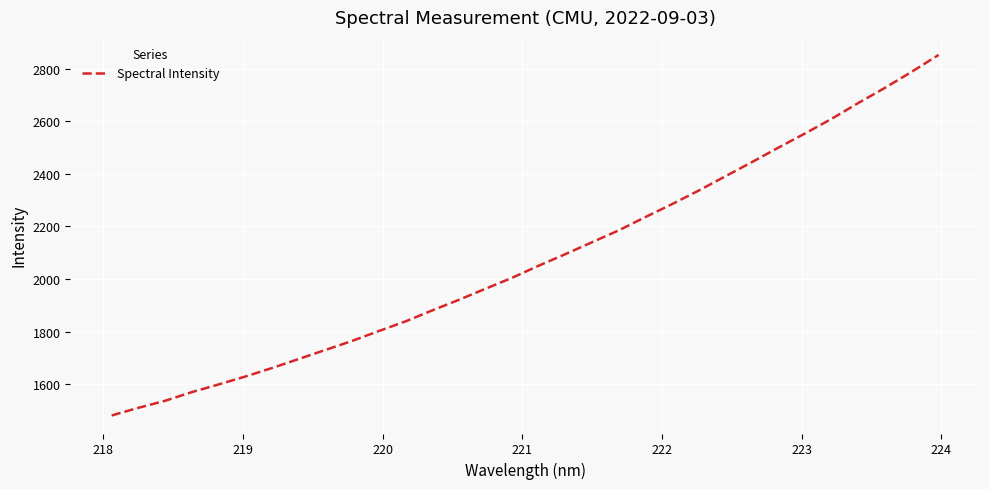

What is the difference between the maximum and minimum values?

1370.2